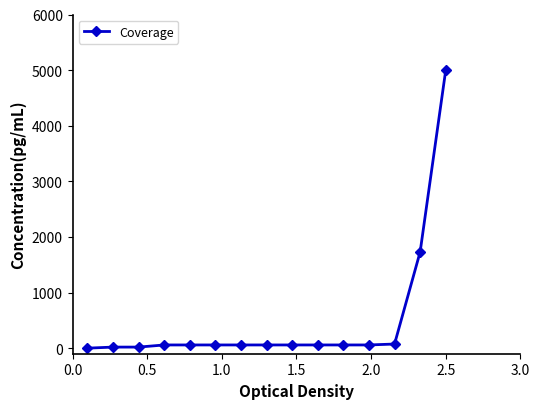

What is the average value?

490.8